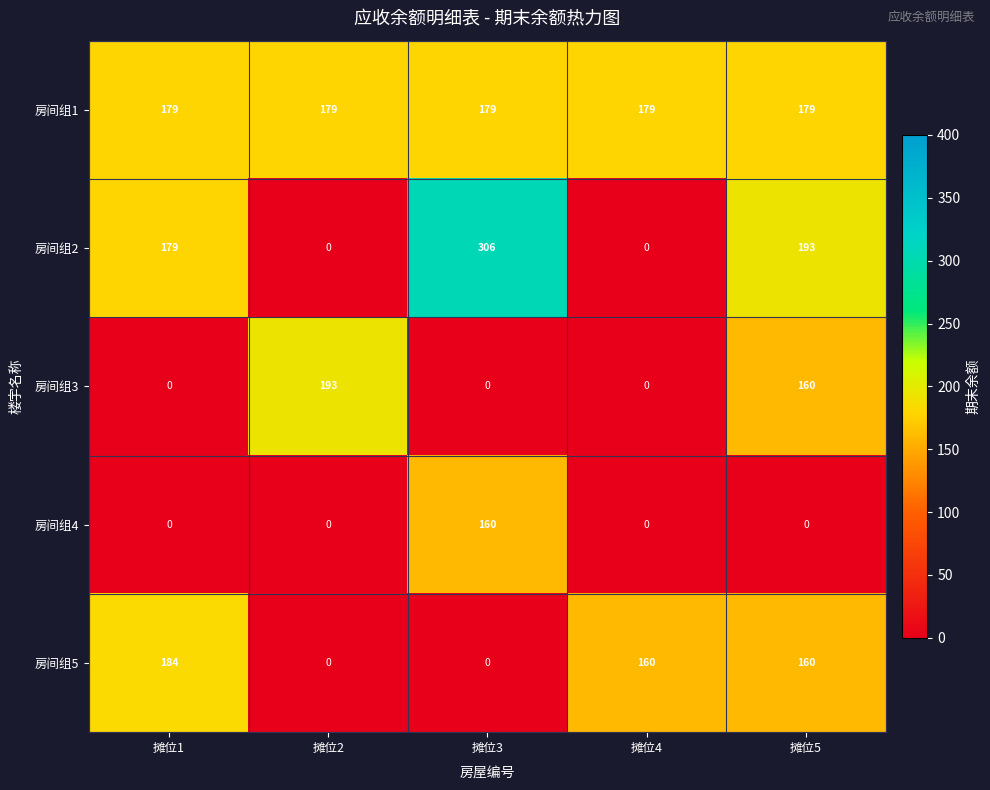

List the series in order of their peak value, lowest first.

房间组4, 房间组1, 房间组5, 房间组3, 房间组2